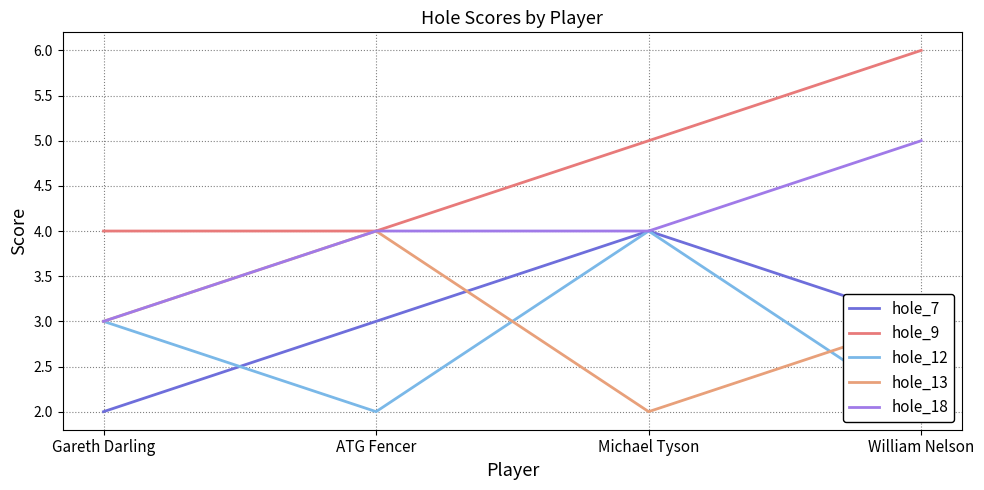

What is the difference between the hole_7 values at Gareth Darling and William Nelson?

1